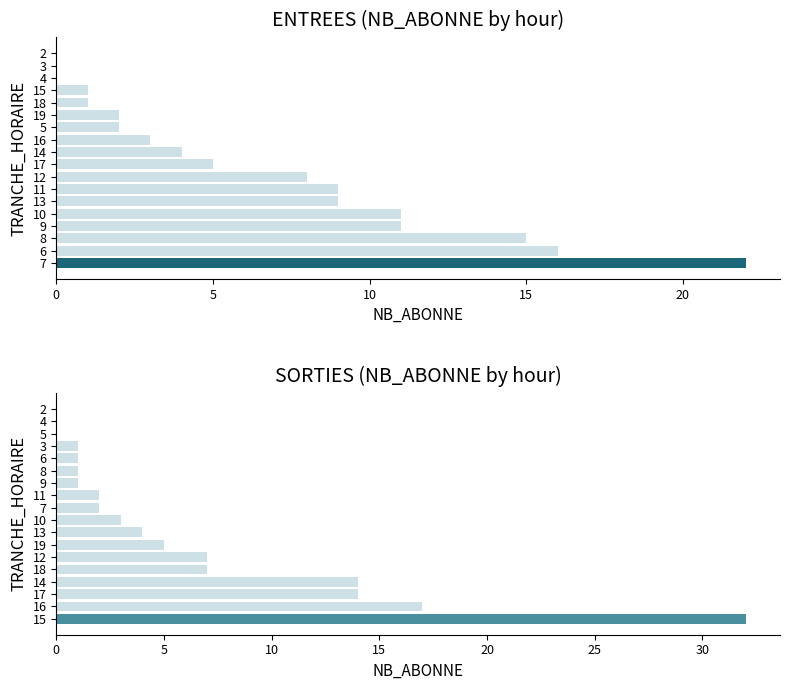

Is the value of SORTIES at 3 greater than the value of ENTREES at 2?

Yes